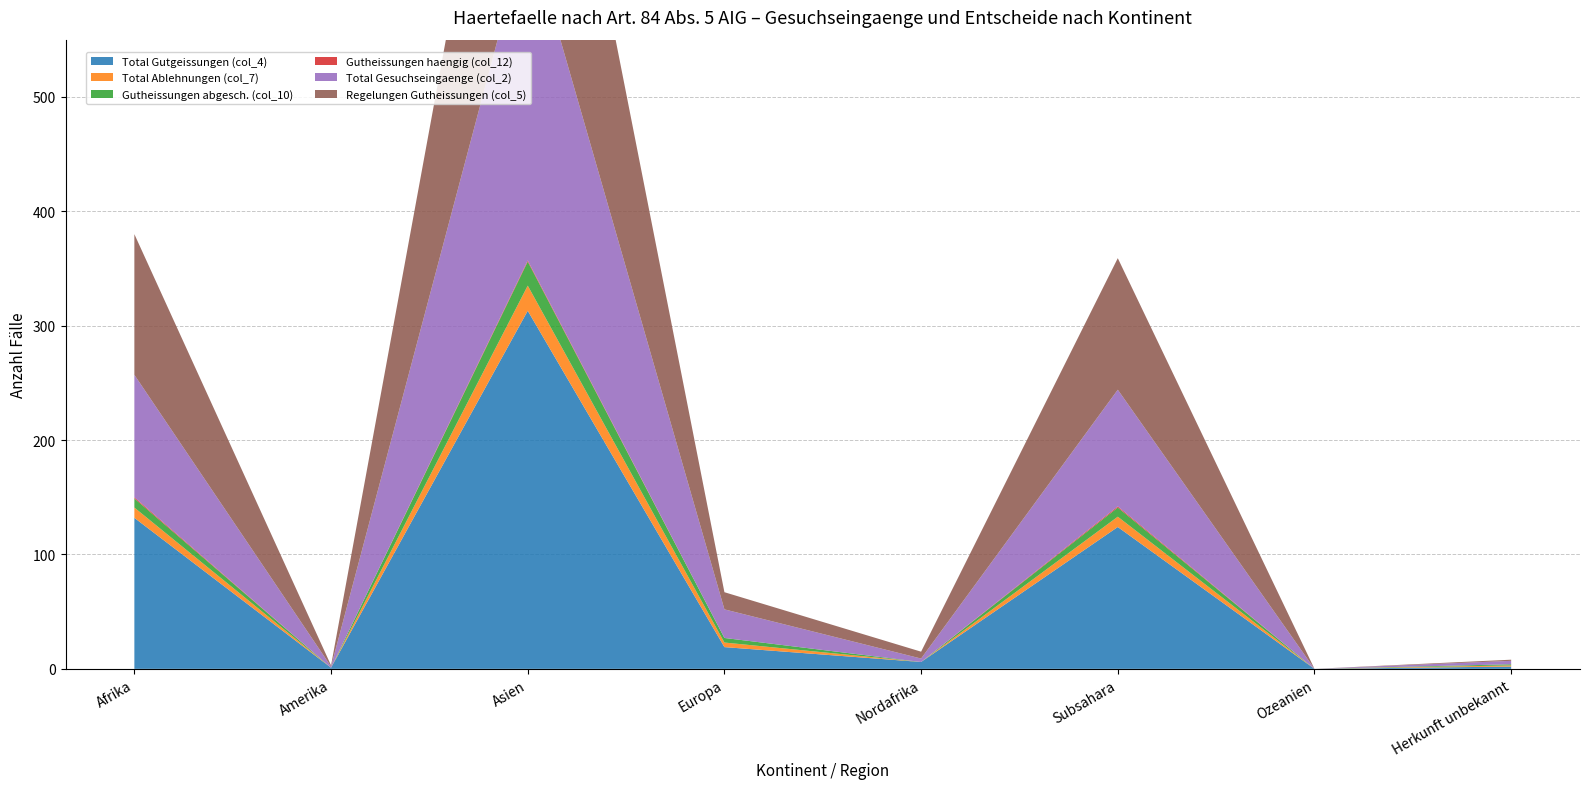

Reading left to right, list all the values displayed in this chart.

Total Gutgeissungen (col_4): 132	1	313	19	6	124	0	2
Total Ablehnungen (col_7): 9	0	22	4	0	9	0	1
Gutheissungen abgesch. (col_10): 8	0	21	4	0	8	0	1
Gutheissungen haengig (col_12): 1	0	1	0	0	1	0	0
Total Gesuchseingaenge (col_2): 107	1	292	25	3	102	0	3
Regelungen Gutheissungen (col_5): 123	1	291	15	6	115	0	1